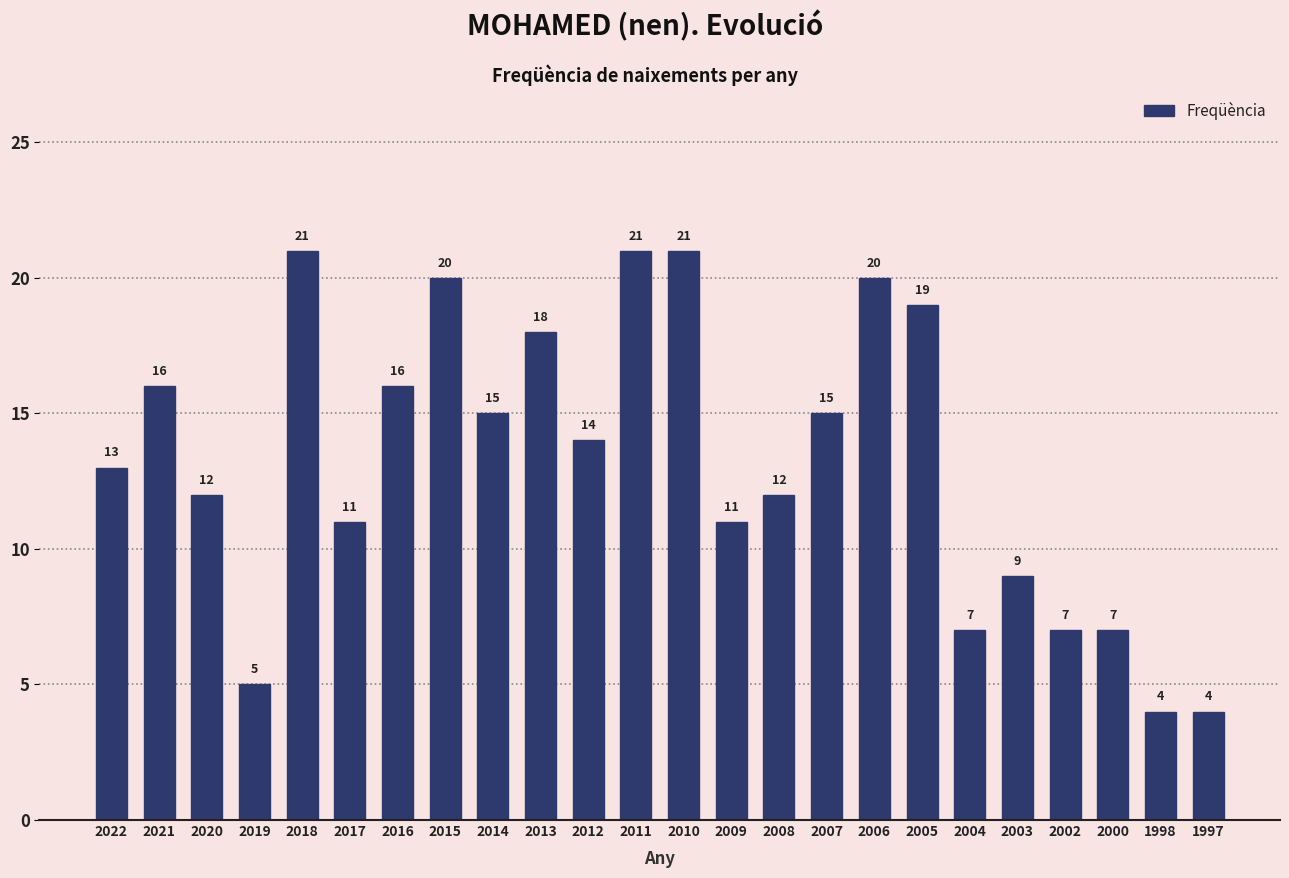

Reading right to left, list all the values displayed in this chart.

1997=4	1998=4	2000=7	2002=7	2003=9	2004=7	2005=19	2006=20	2007=15	2008=12	2009=11	2010=21	2011=21	2012=14	2013=18	2014=15	2015=20	2016=16	2017=11	2018=21	2019=5	2020=12	2021=16	2022=13